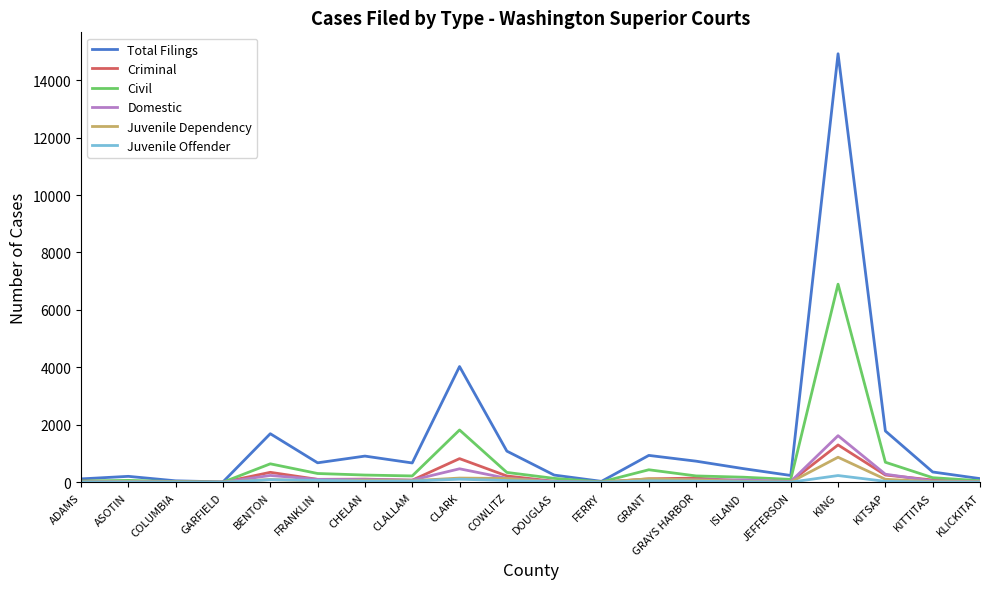

How many categories are shown in the chart?

20